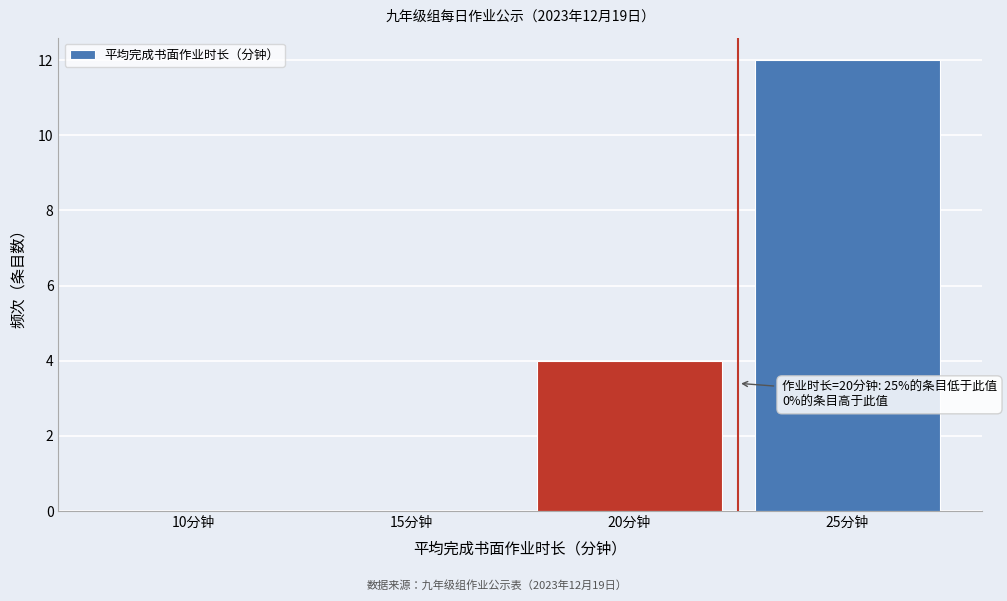

Reading left to right, transcribe all the data shown in this chart.

10分钟=0	15分钟=0	20分钟=4	25分钟=12